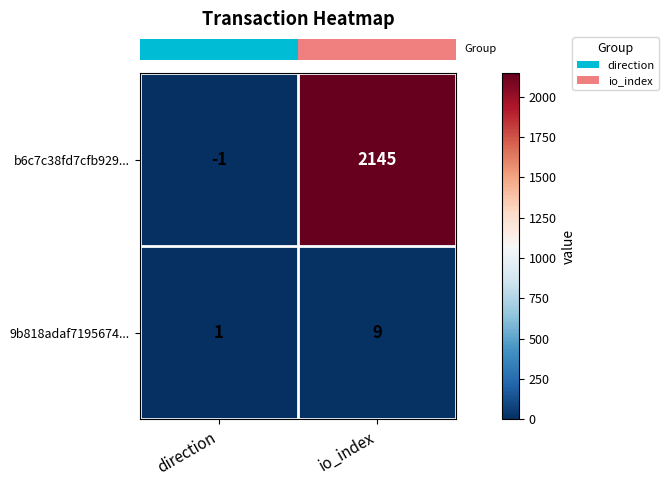

What is the sum of all b6c7c38fd7cfb929... values?

2144